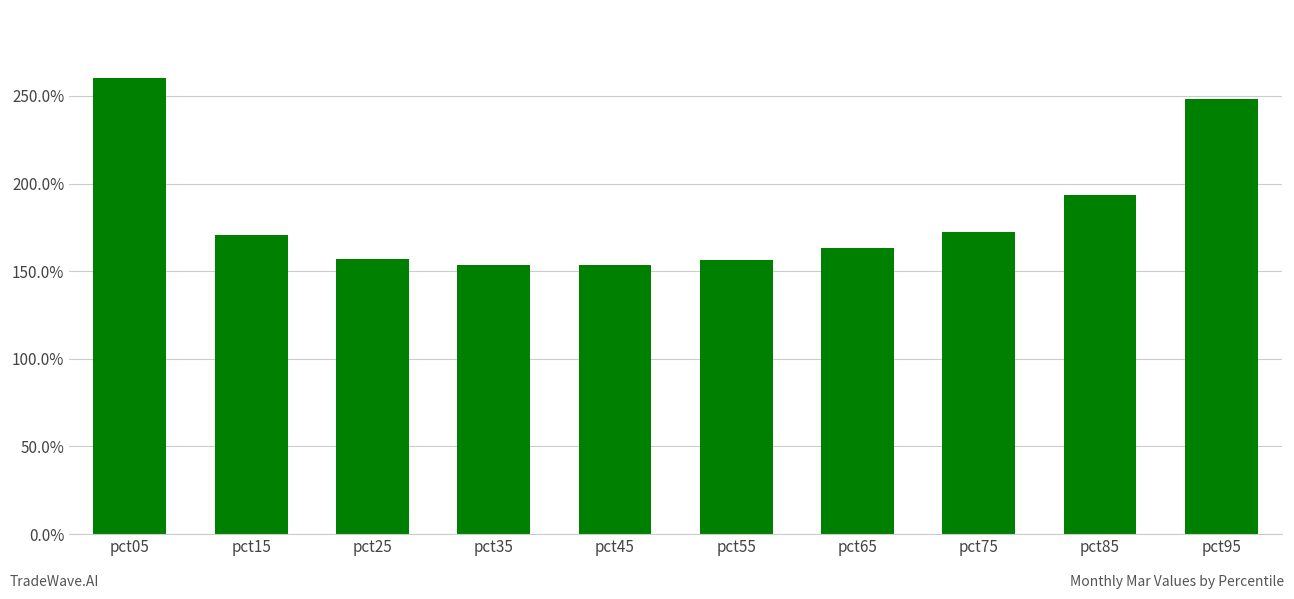

What is the sum of the values at pct25 and pct35?

3.1